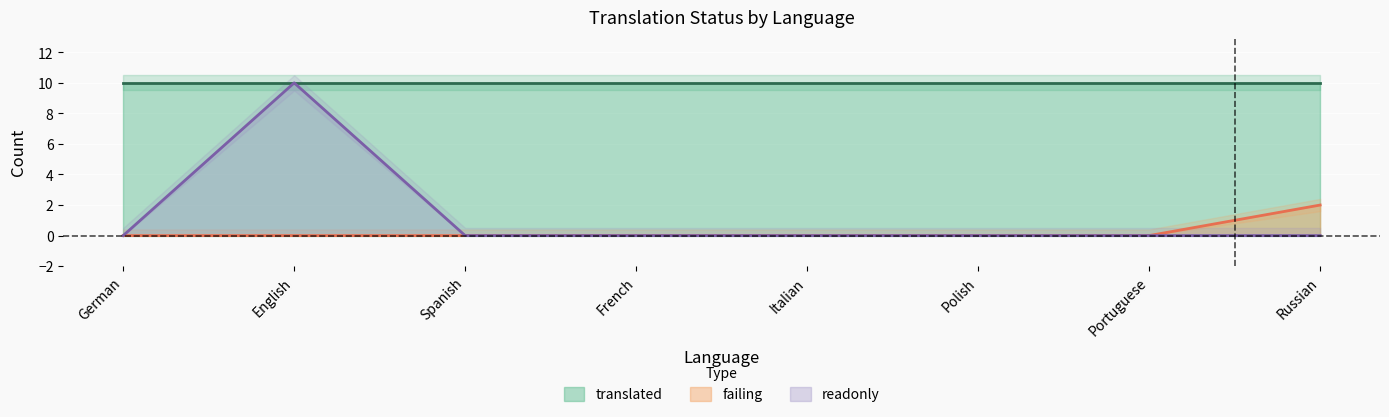

At how many categories does at least one series exceed 5?

1